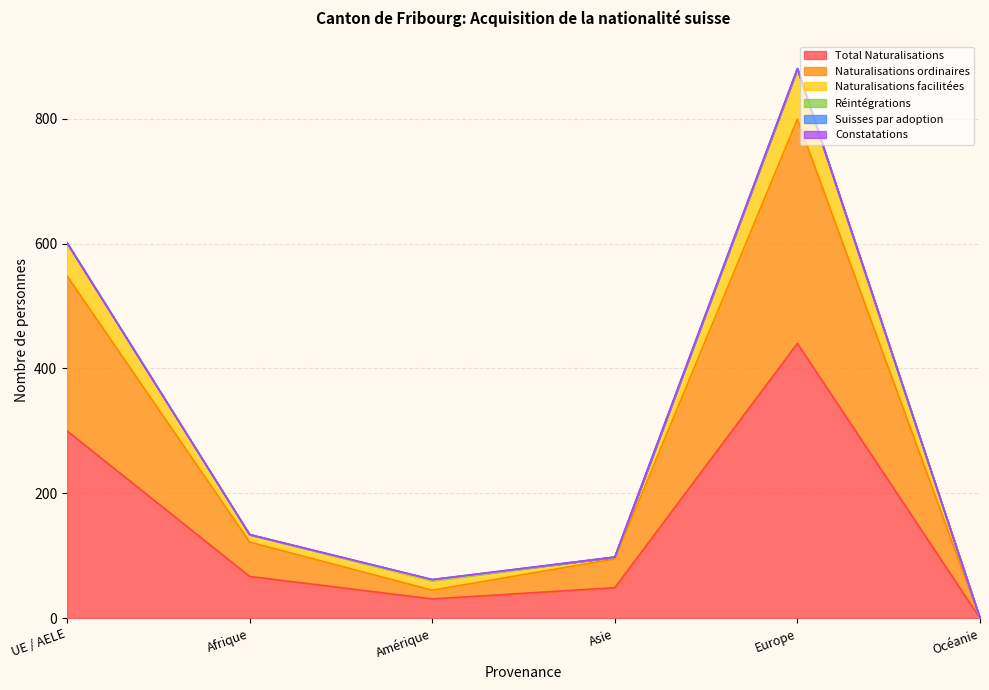

True or false: Naturalisations facilitées has a value of 67 at Asie.

False